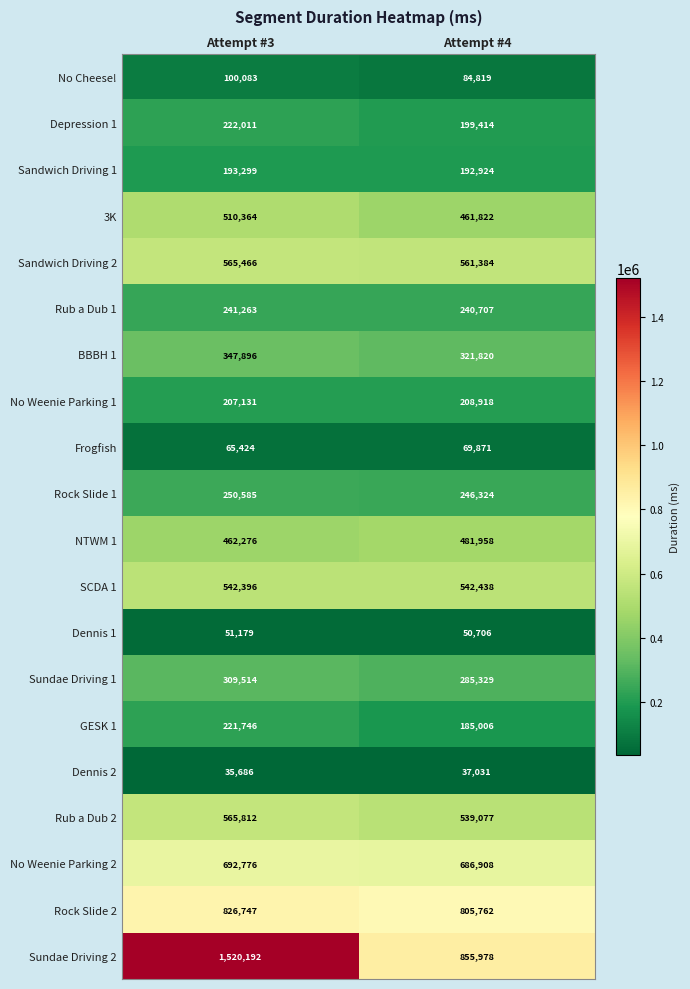

Which series has the largest range (max minus min)?

Sundae Driving 2